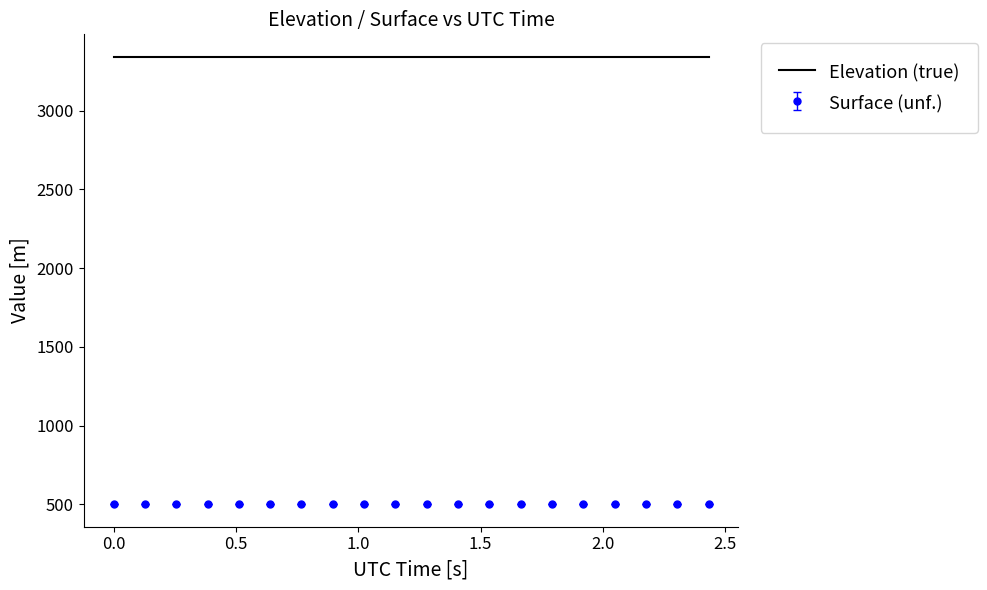

Rank the series by their average value, from highest to lowest.

Elevation (true), Surface (unf.)